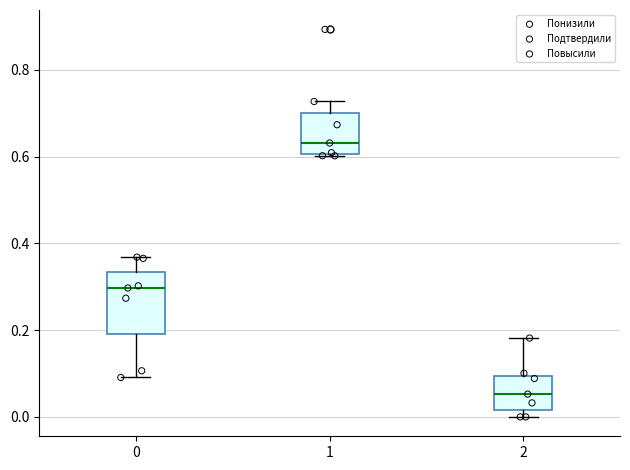

Reading left to right, transcribe this box plot: for each box, give where its median line is, the range the box spans, and where its two whiskers end, as read against the y-axis. The values are not printed on the chart, so give them approximately, as read against the axis.

0: median 0.30, box 0.20 to 0.34, whiskers 0.10 to 0.36
1: median 0.64, box 0.60 to 0.70, whiskers 0.60 to 0.72
2: median 0.06, box 0.02 to 0.10, whiskers 0.00 to 0.18